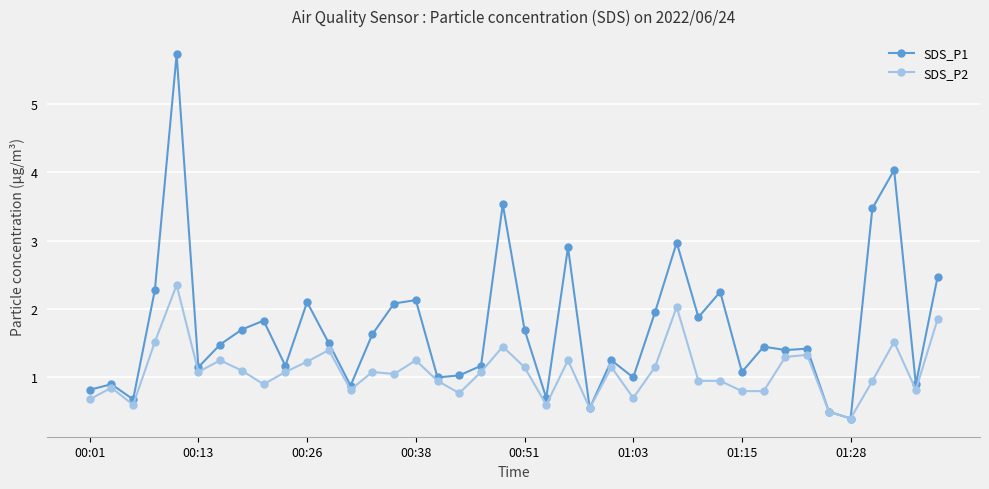

What are all the series names shown in the legend?

SDS_P1, SDS_P2